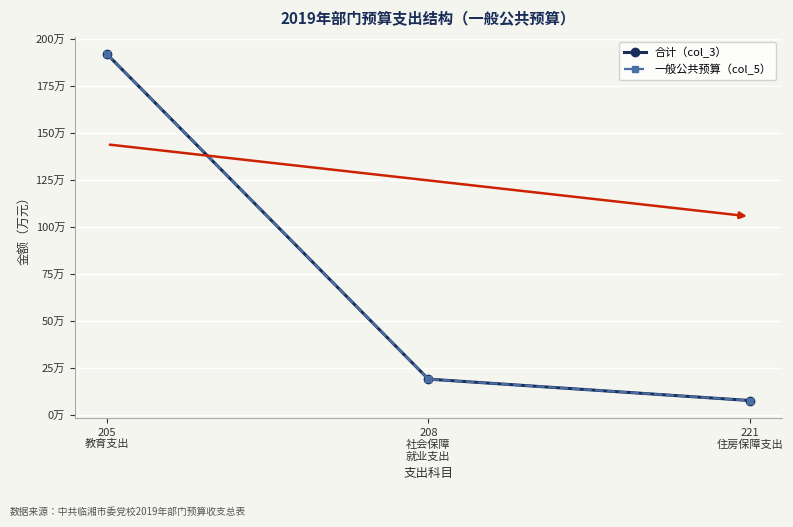

Is this an area chart (filled region under the line)?

No